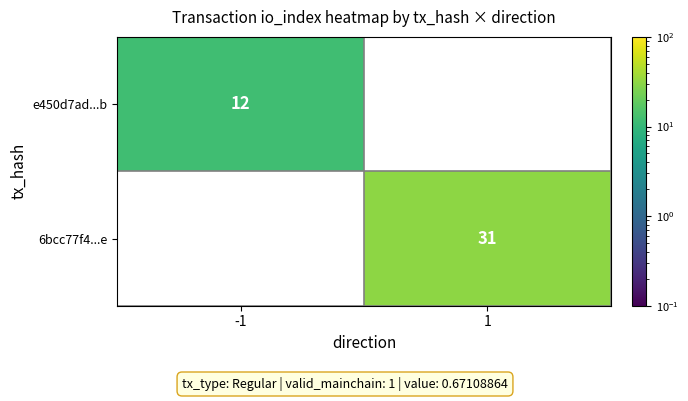

The value of 6bcc77f4...e at 1 is 31. True or false?

True